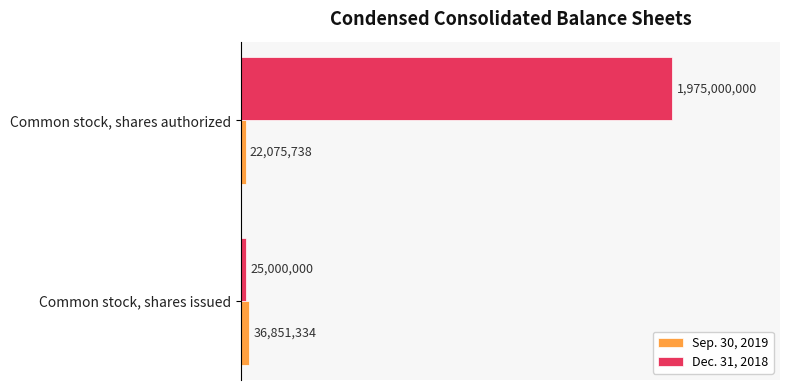

What are all the series names shown in the legend?

Sep. 30, 2019, Dec. 31, 2018